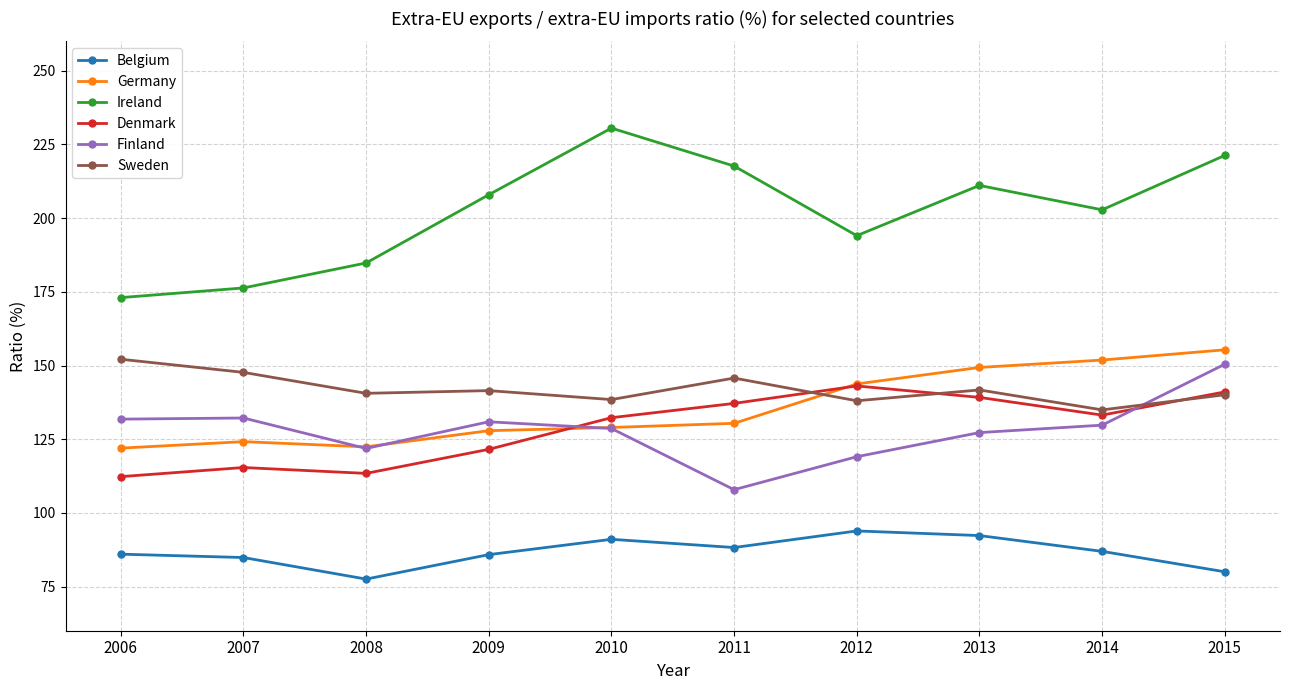

At which category is the sum across all series the highest?

2015